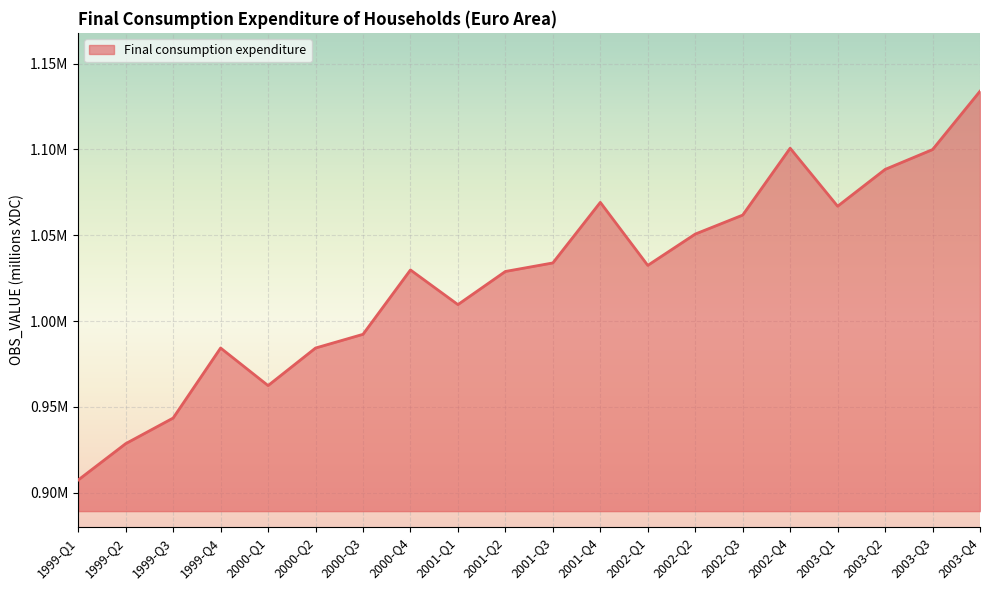

Where is the first local minimum?

2000-Q1